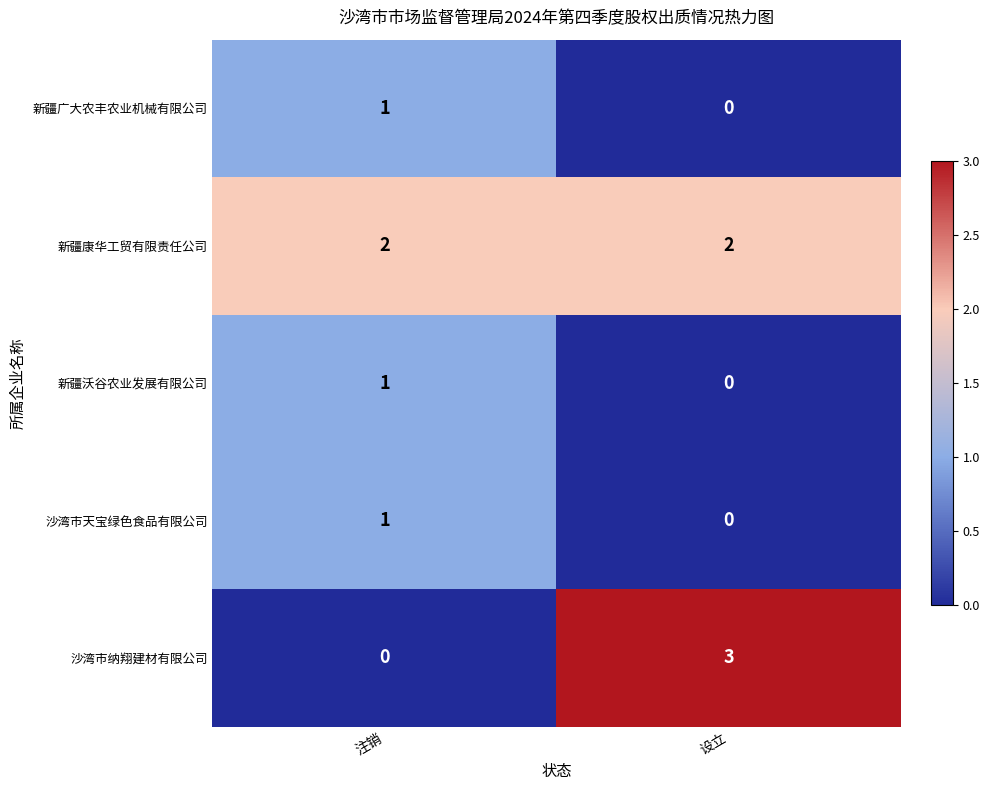

What is the total value across all series at 设立?

5